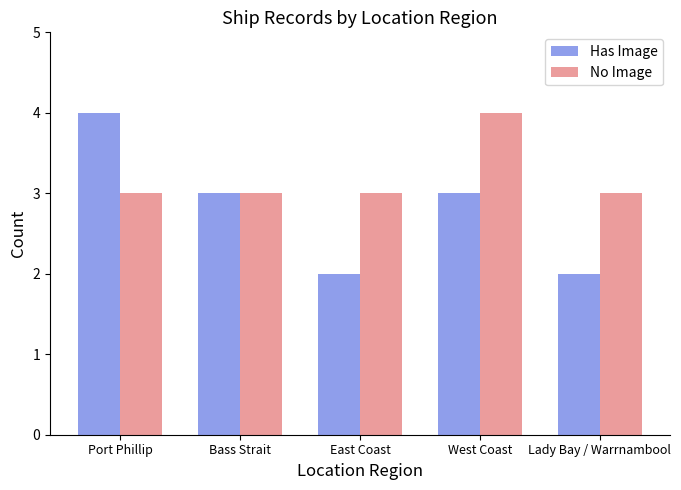

Read the Has Image value at Port Phillip.

4